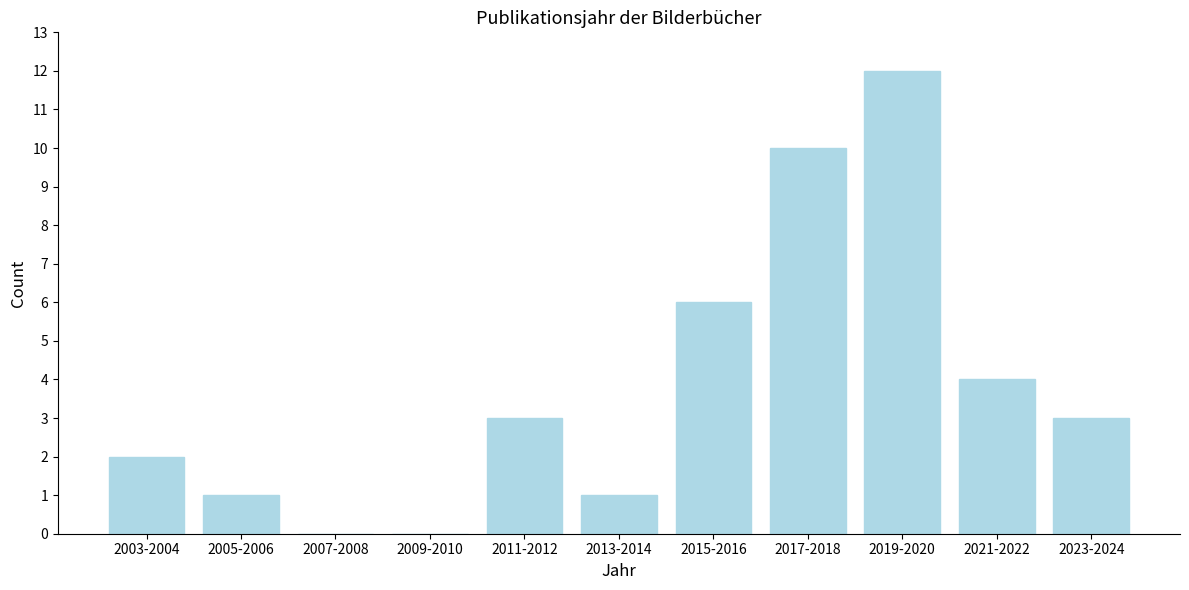

Reading left to right, what are all the values shown in this chart?

2003-2004=2	2005-2006=1	2007-2008=0	2009-2010=0	2011-2012=3	2013-2014=1	2015-2016=6	2017-2018=10	2019-2020=12	2021-2022=4	2023-2024=3